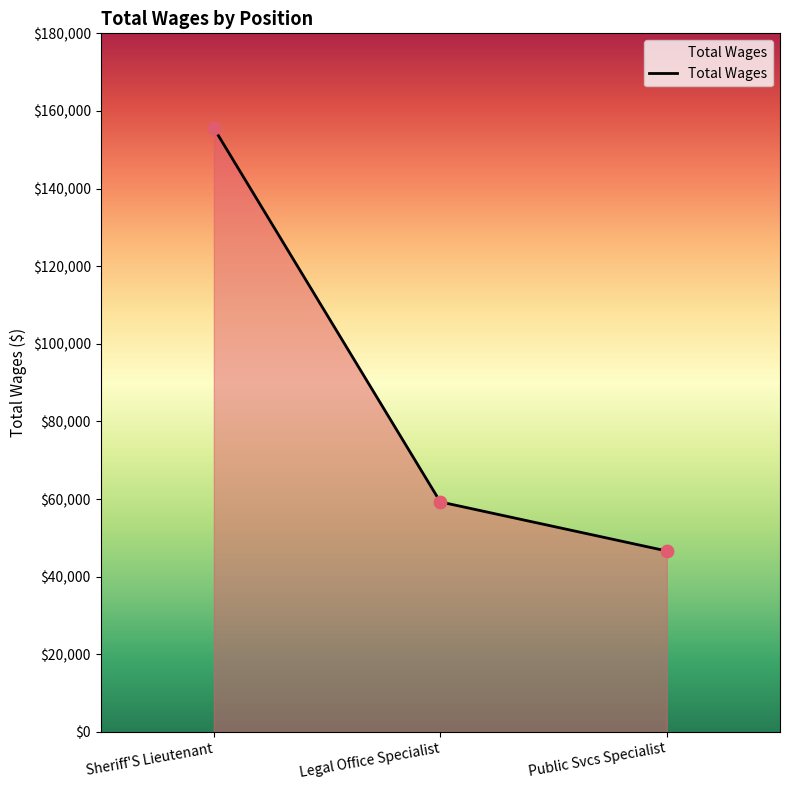

What is the change in value from Legal Office Specialist to Public Svcs Specialist?

-12642